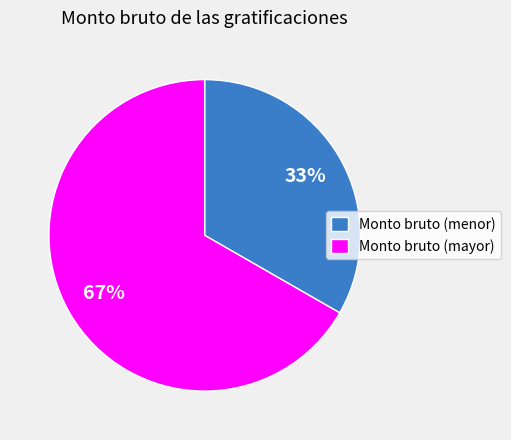

Count the number of slices in the pie.

2